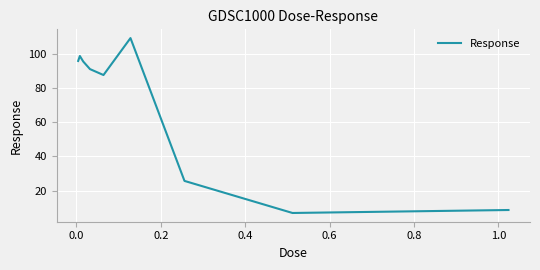

Count the number of categories in the chart.

9